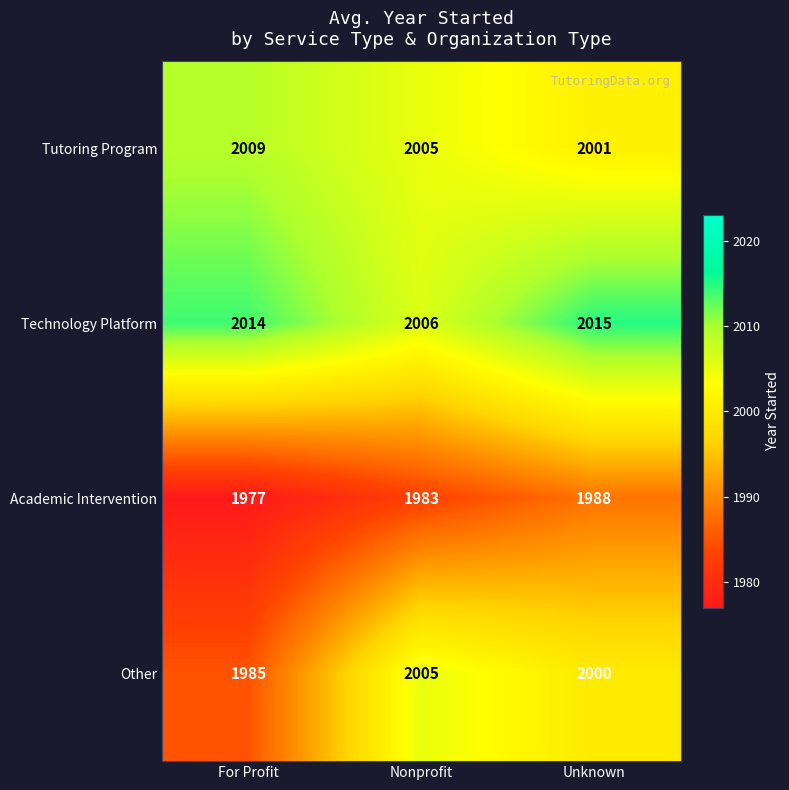

What is the spread (max minus min) of values at Unknown?

27